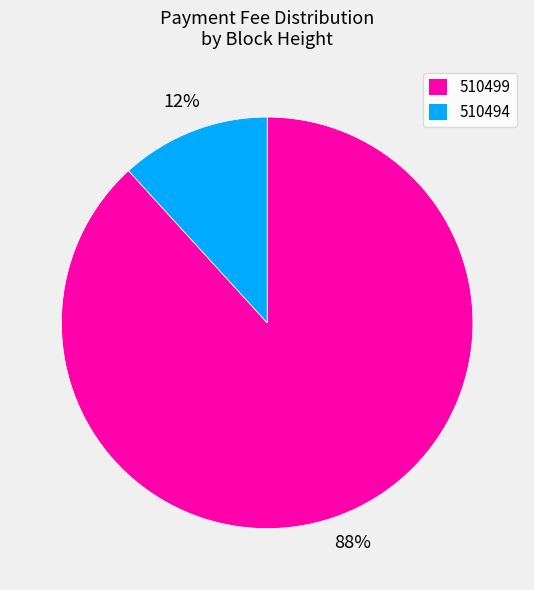

Count the number of slices in the pie.

2